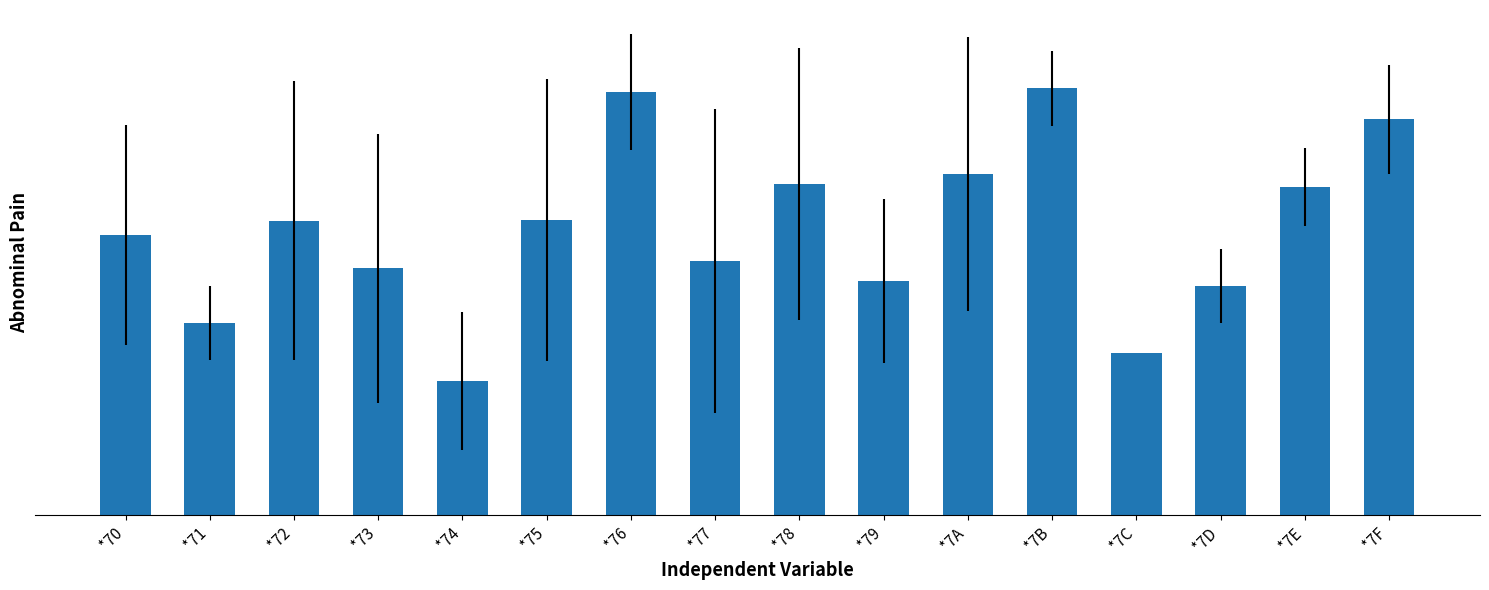

What is the sum of the values at *7D and *79?

2.5